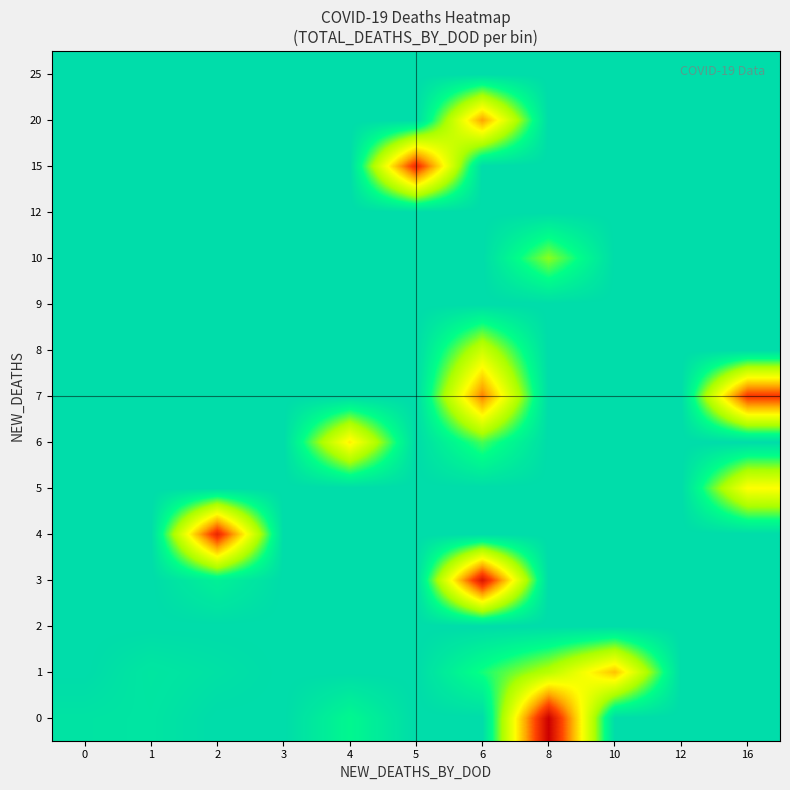

Reading right to left, extract all data points from this chart.

0: 16=0	12=0	10=0	8=132	6=0	5=0	4=16	3=0	2=0	1=5	0=4
1: 16=0	12=0	10=80	8=44	6=22	5=0	4=0	3=0	2=3	1=6	0=0
2: 16=0	12=0	10=0	8=0	6=0	5=0	4=0	3=0	2=0	1=0	0=0
3: 16=0	12=0	10=0	8=0	6=124	5=0	4=0	3=0	2=12	1=0	0=0
4: 16=0	12=0	10=0	8=0	6=0	5=0	4=0	3=0	2=117	1=0	0=0
5: 16=66	12=0	10=0	8=0	6=0	5=0	4=0	3=0	2=0	1=0	0=0
6: 16=0	12=0	10=0	8=0	6=28	5=0	4=70	3=0	2=0	1=0	0=0
7: 16=110	12=0	10=0	8=0	6=94	5=0	4=0	3=0	2=0	1=0	0=0
8: 16=0	12=0	10=0	8=0	6=50	5=0	4=0	3=0	2=0	1=0	0=0
9: 16=0	12=0	10=0	8=0	6=0	5=0	4=0	3=0	2=0	1=0	0=0
10: 16=0	12=0	10=0	8=36	6=0	5=0	4=0	3=0	2=0	1=0	0=0
12: 16=0	12=0	10=0	8=0	6=0	5=0	4=0	3=0	2=0	1=0	0=0
15: 16=0	12=0	10=0	8=0	6=0	5=115	4=0	3=0	2=0	1=0	0=0
20: 16=0	12=0	10=0	8=0	6=87	5=0	4=0	3=0	2=0	1=0	0=0
25: 16=0	12=0	10=0	8=0	6=0	5=0	4=0	3=0	2=0	1=0	0=0